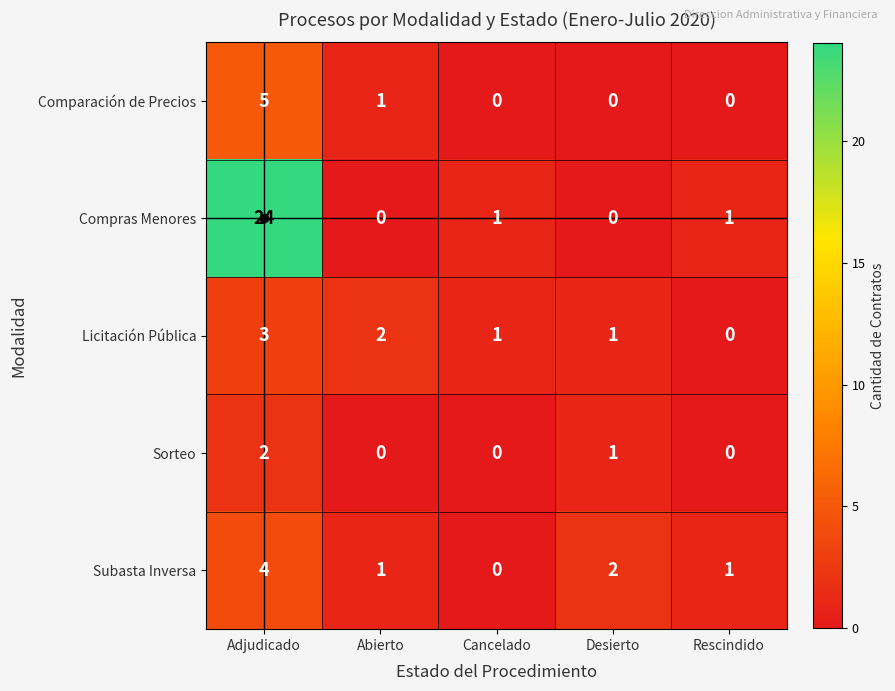

Count the number of data series in this chart.

5